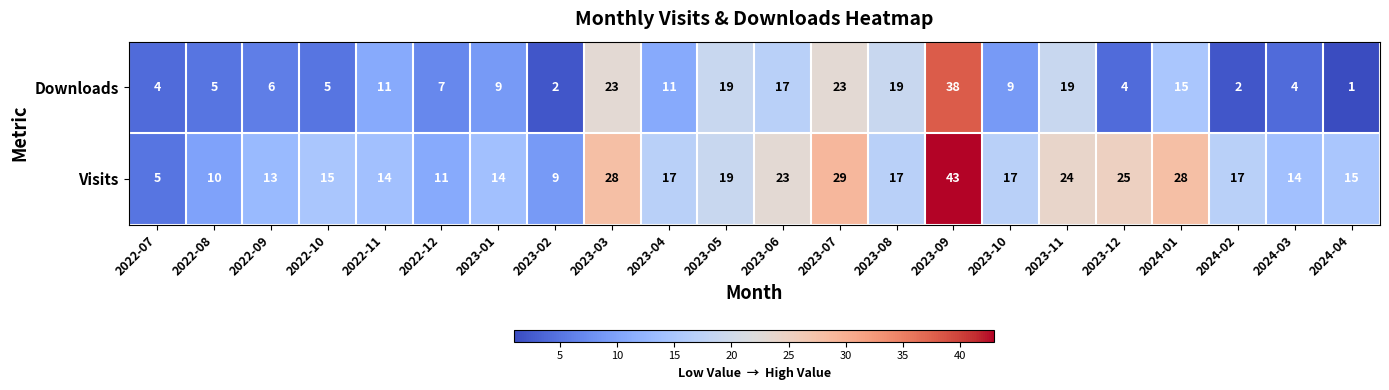

Is it true that Visits equals 14 at 2022-11?

True